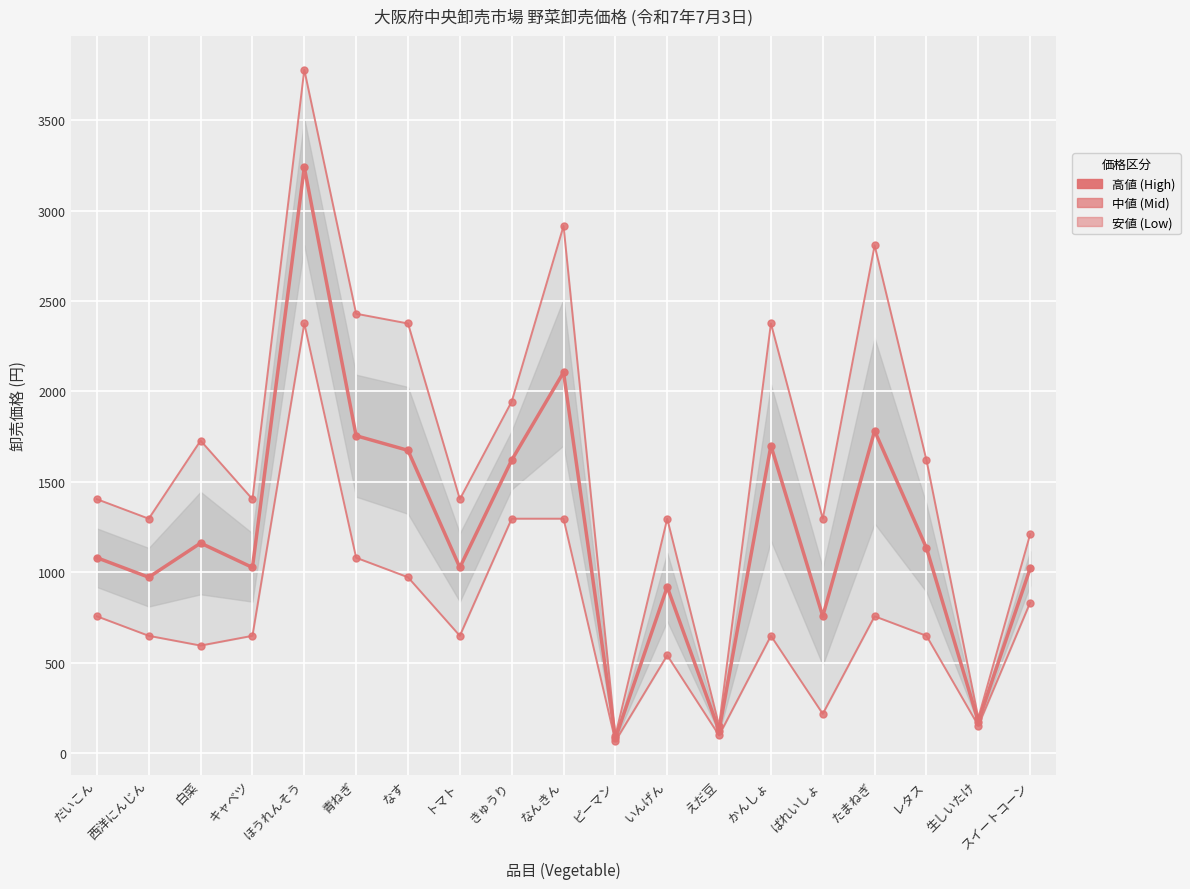

True or false: 高値 (High) and 中値 (Mid) cross at least once.

False